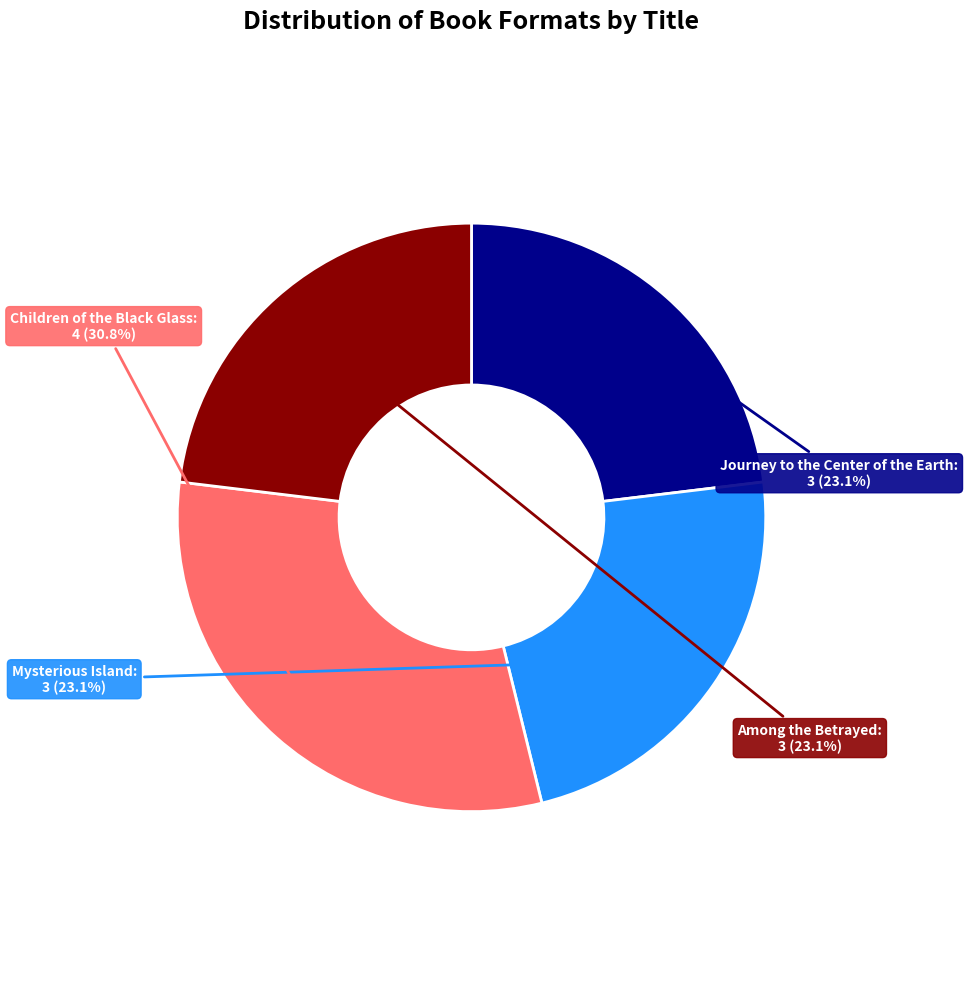

Is there a majority slice in this chart?

No